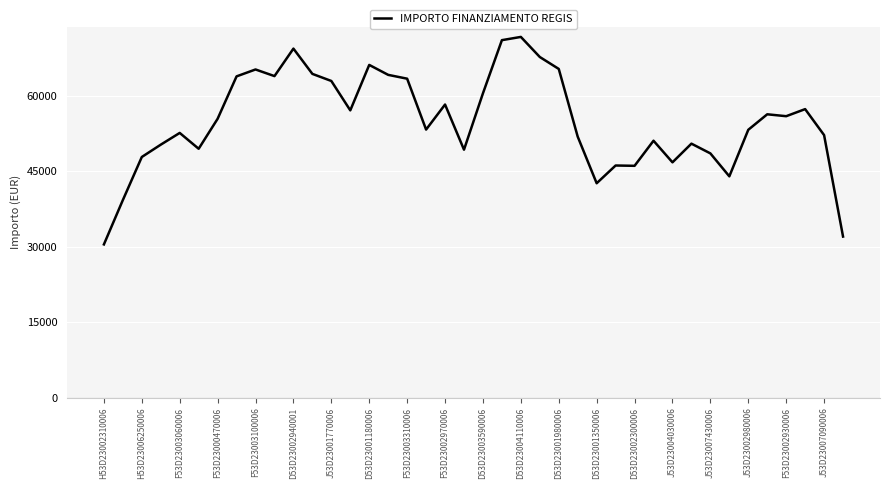

What is the smallest value displayed?

30466.2